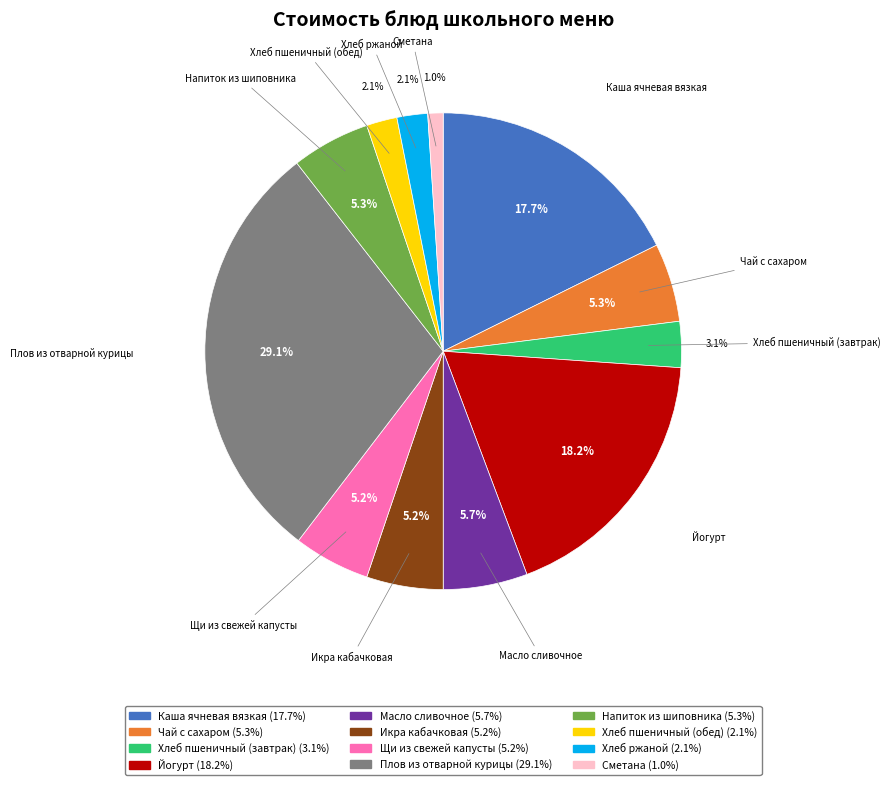

What percentage is the Сметана slice, to the nearest percent?

1%